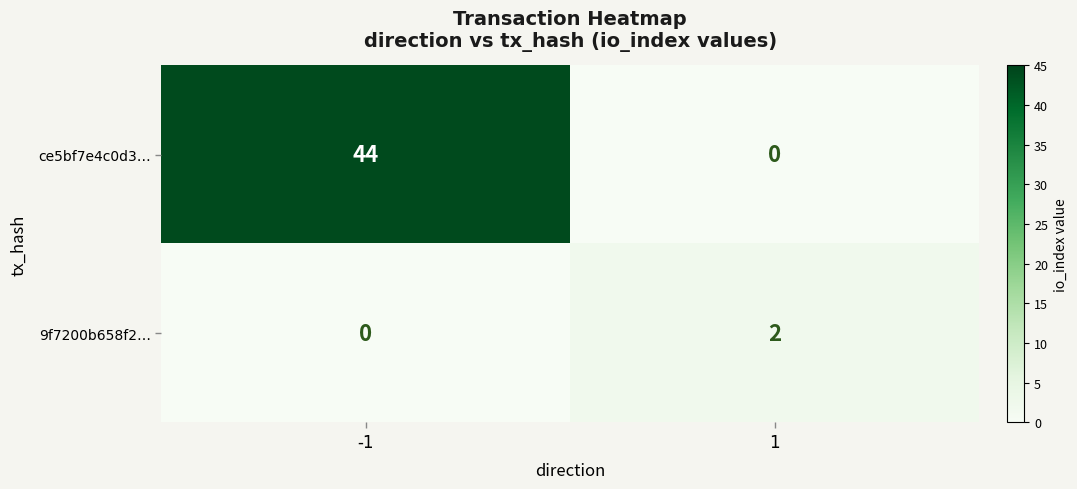

What is the difference between the maximum and minimum values in the ce5bf7e4c0d3… series?

44